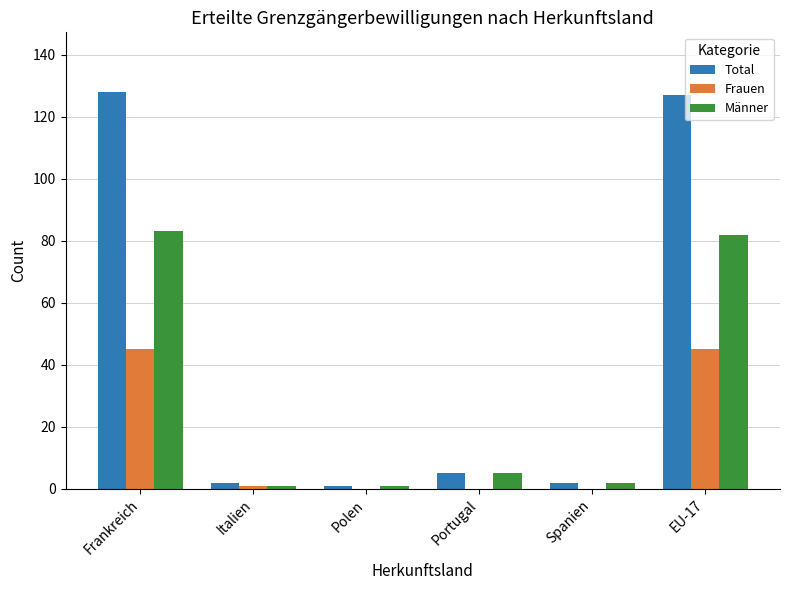

Are the bars grouped side by side (vs. stacked)?

Yes